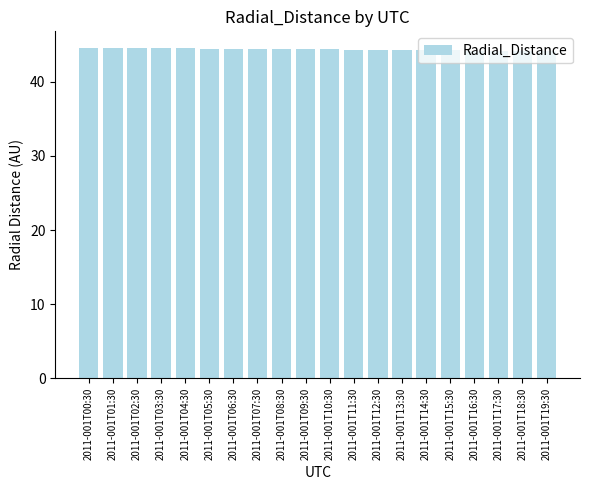

What is the smallest value displayed?

44.1